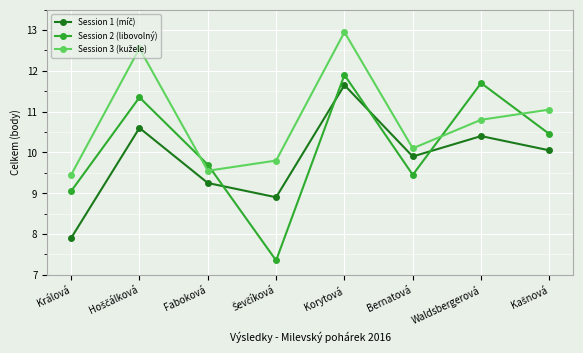

At how many categories does at least one series exceed 12?

2